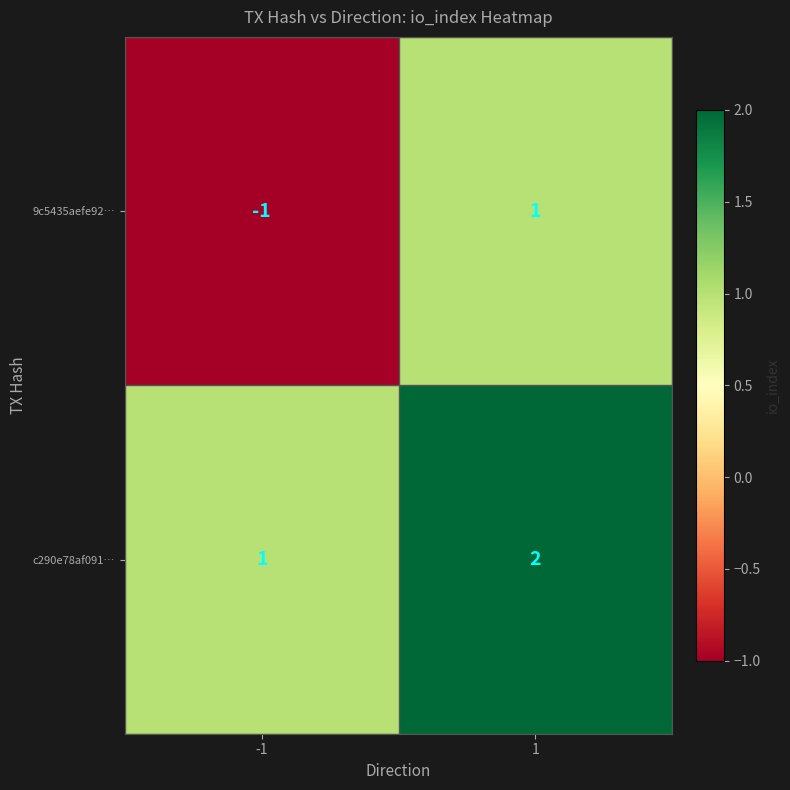

Which series changed the most between -1 and 1?

9c5435aefe92…